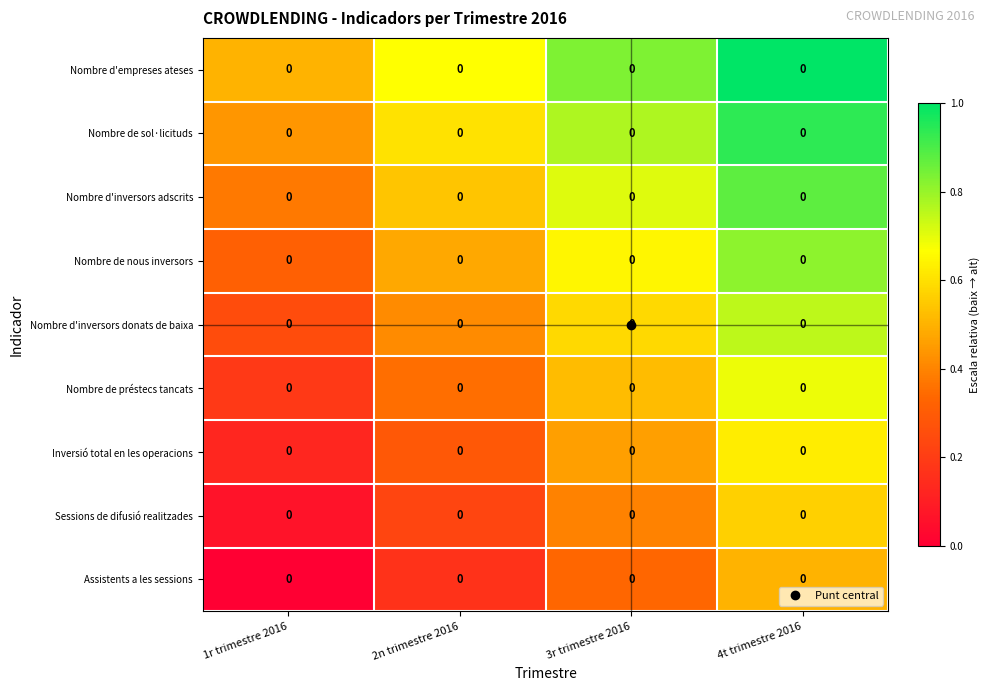

At which category is the sum across all series the highest?

4t trimestre 2016